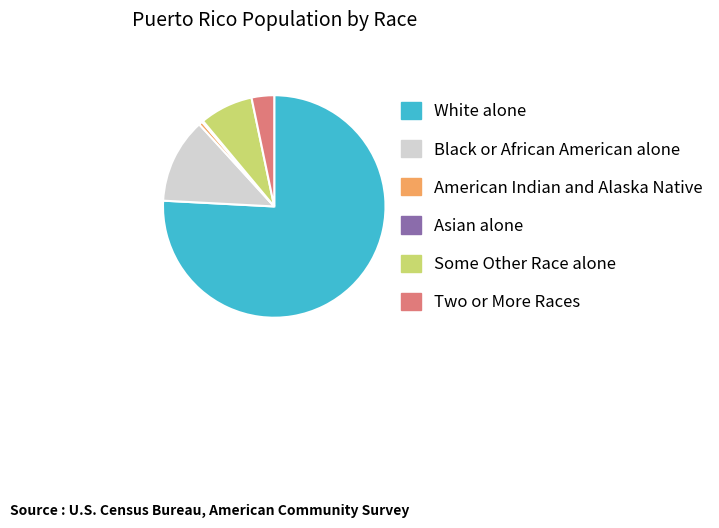

Does White alone represent more than half of the total?

Yes